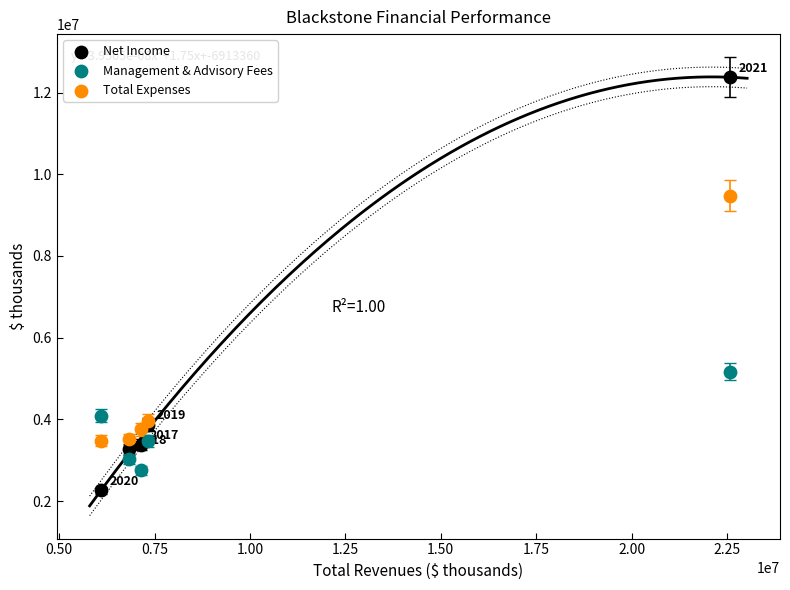

Which series has the largest Y range (max minus min)?

Net Income